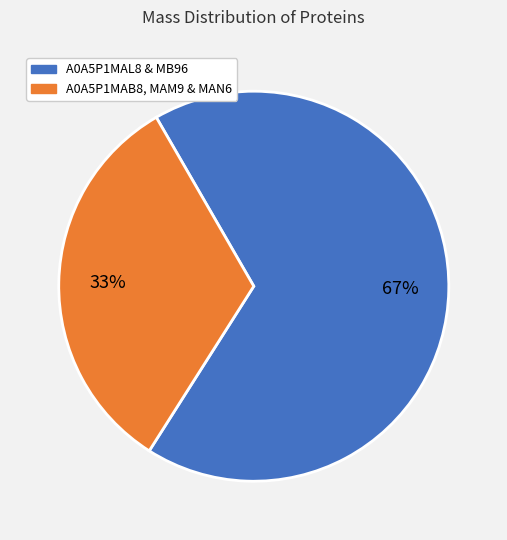

To the nearest percent, what is the average slice percentage?

50%